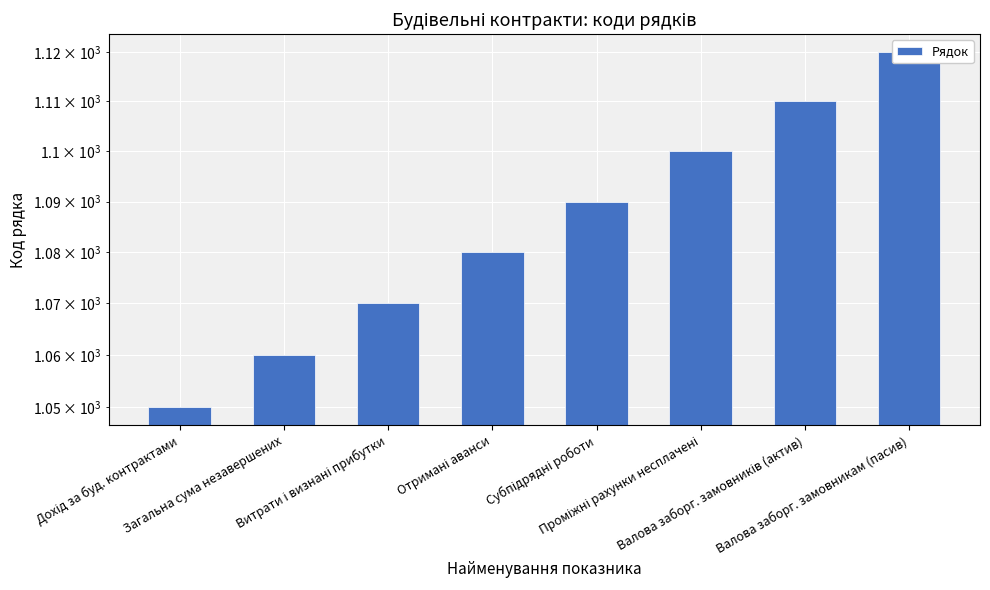

What is the difference between the maximum and minimum values?

70